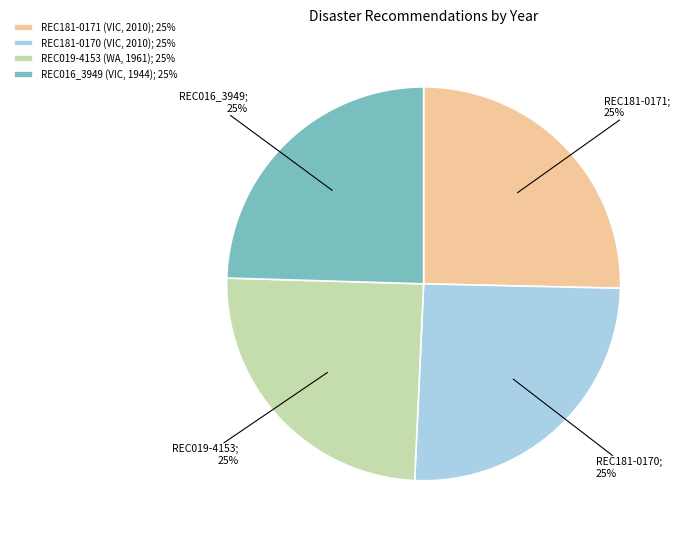

Does REC019-4153 (WA, 1961); 25% account for over 50% of the chart?

No